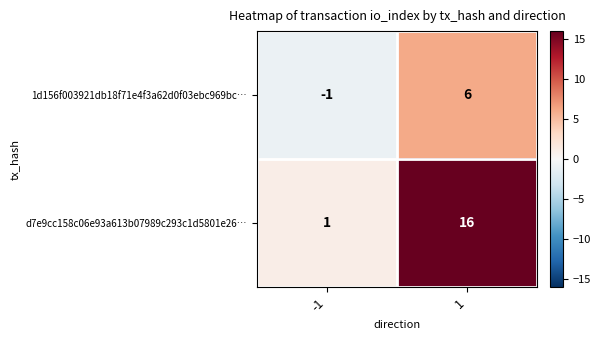

Which series has the largest range (max minus min)?

d7e9cc158c06e93a613b07989c293c1d5801e26…